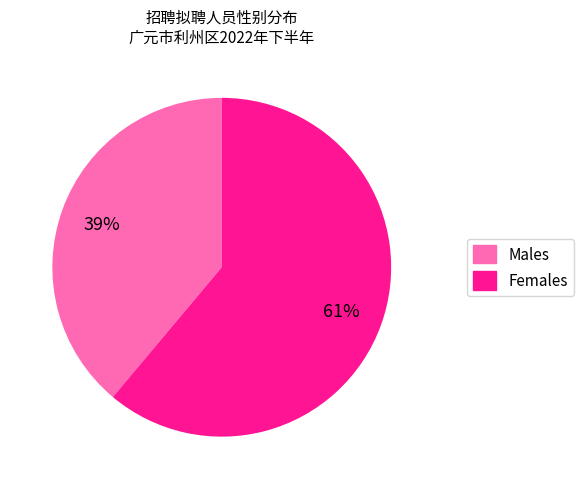

Count the number of slices in the pie.

2